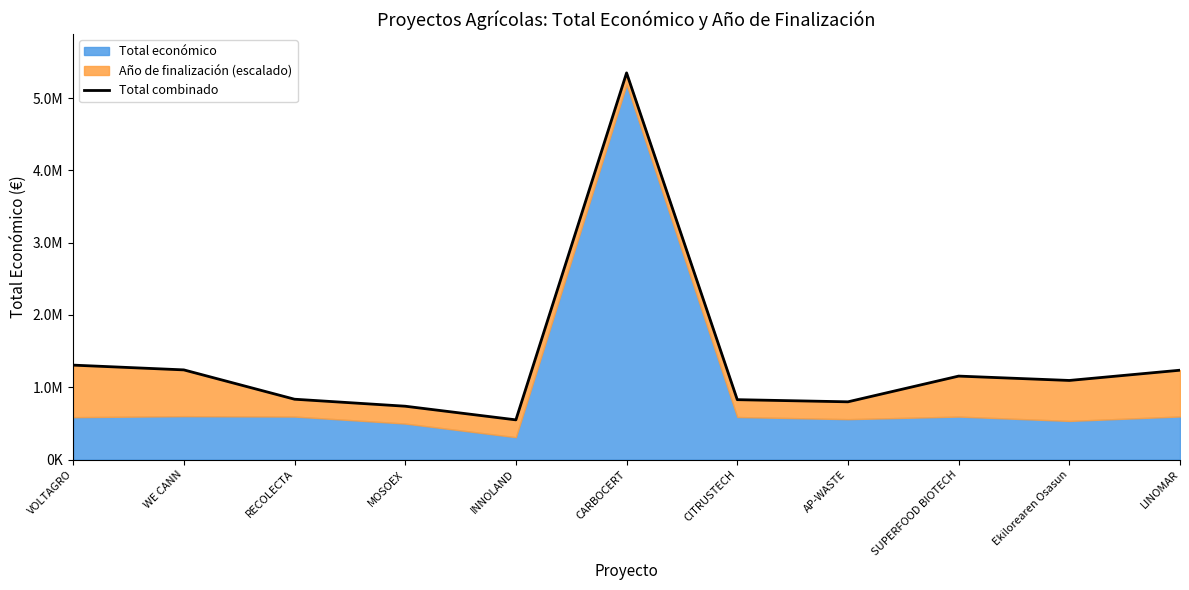

How many data points are less than 1093449?

5